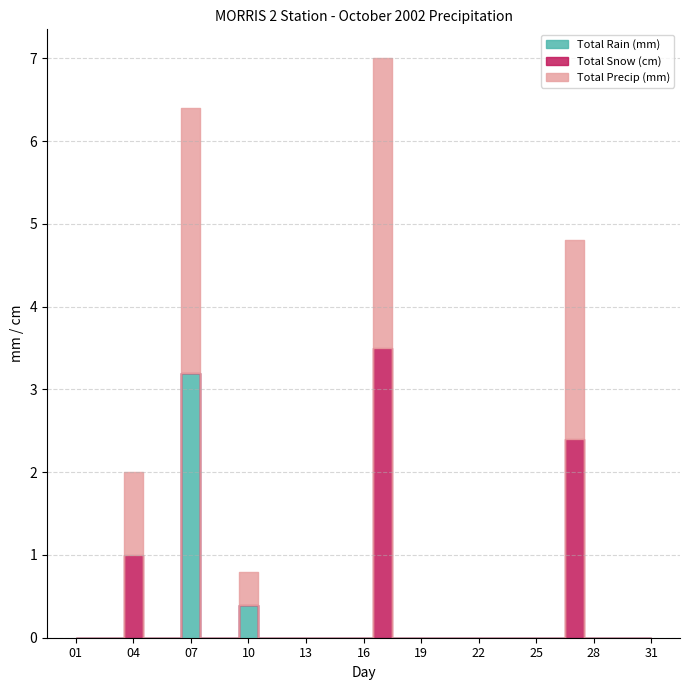

Which series has the largest total across all categories?

Total Precip (mm)